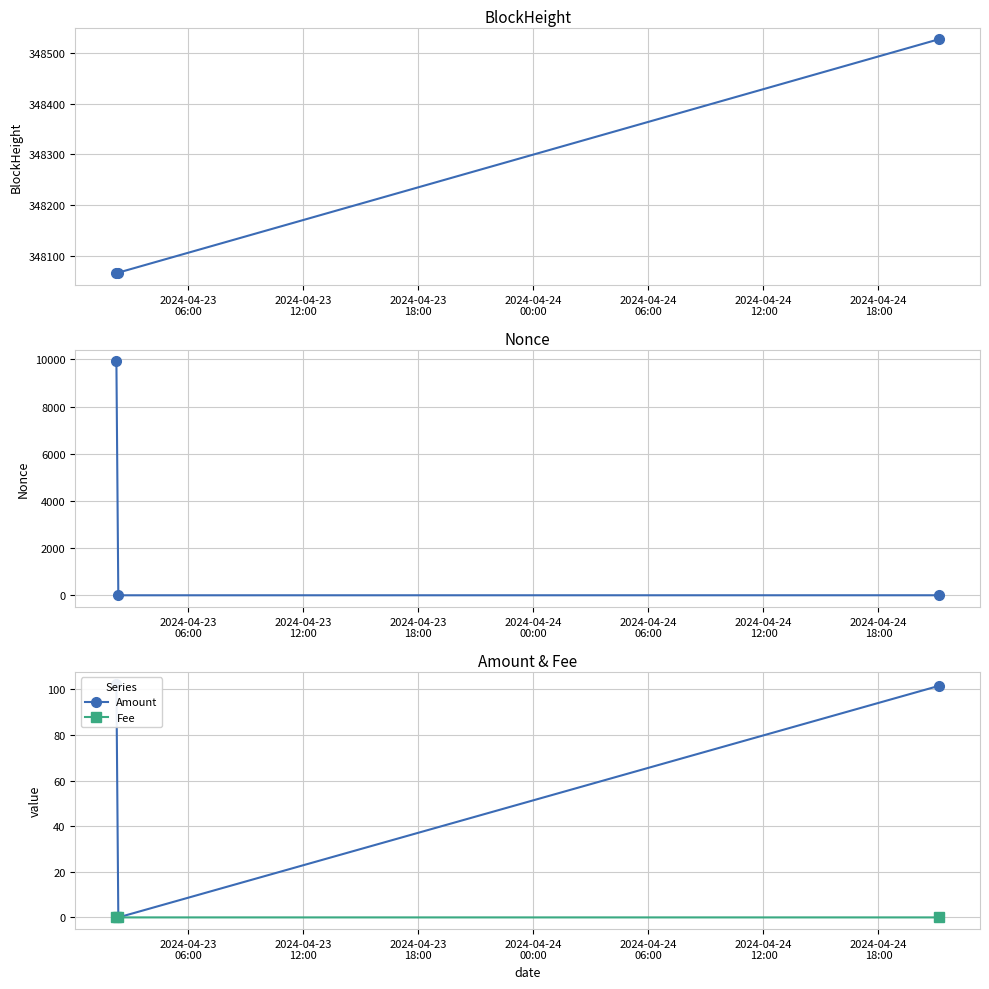

Reading left to right, extract all data points from this chart.

BlockHeight: 348066.0	348067.0	348527.0
Nonce: 9918.0	0.0	1.0
Amount: 102.6	0.0	101.6
Fee: 0.2	0.0	0.0